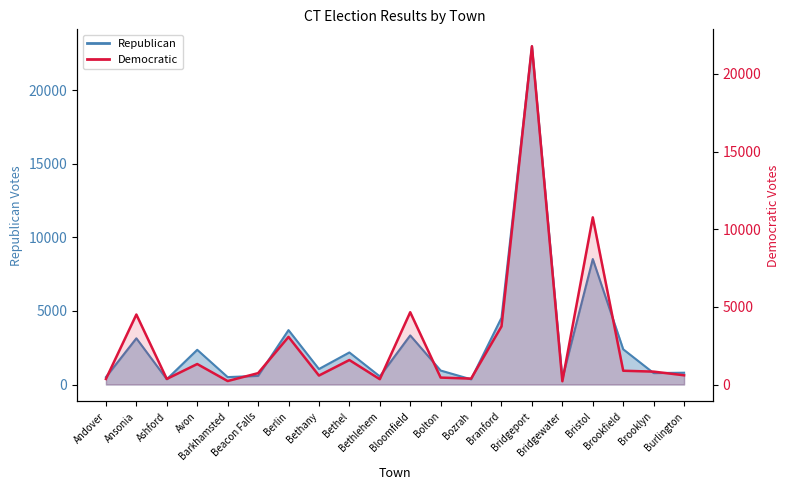

True or false: Republican has more than 0 points higher than both neighbors.

True